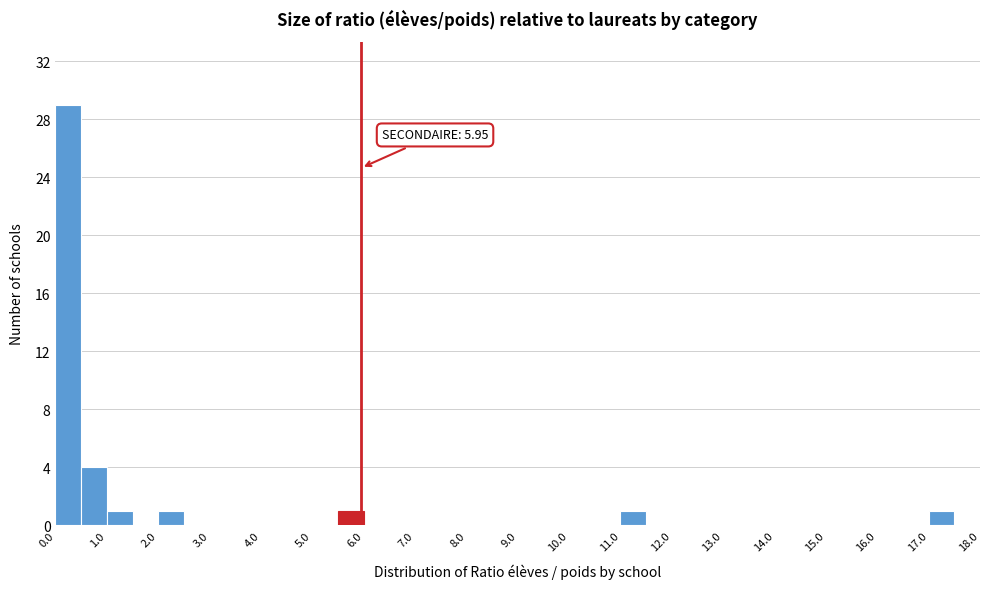

Which range on the x-axis has the tallest bar?

0.0 to 0.5